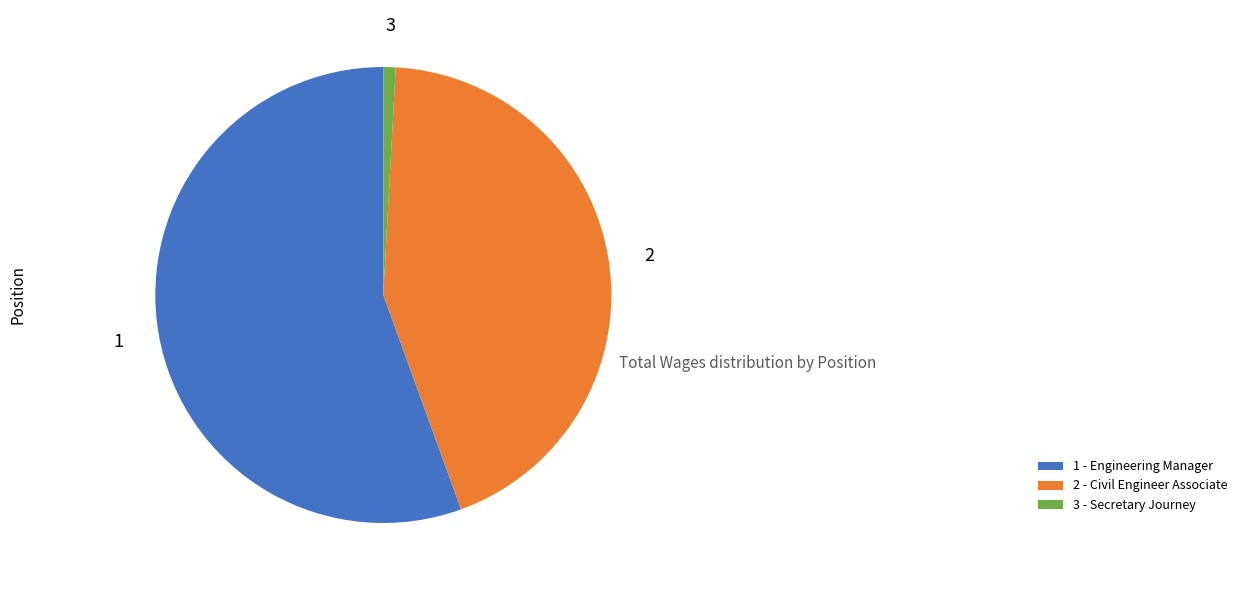

Is there any slice that represents more than half of the pie?

Yes